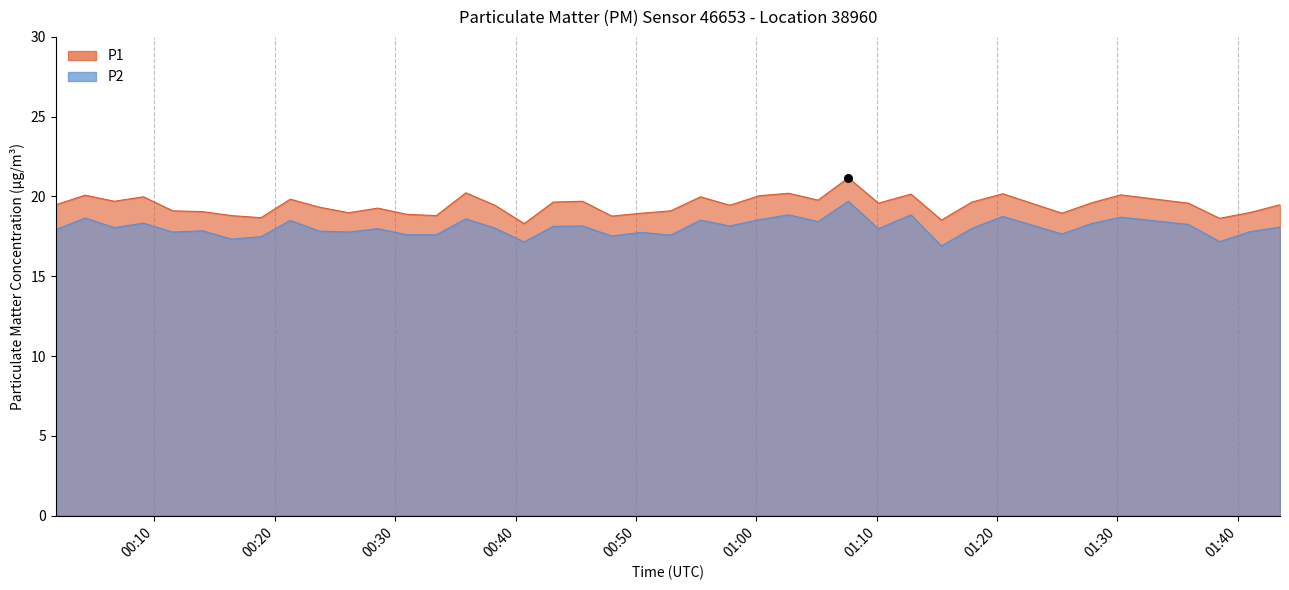

Which series contains the lowest Y value?

P2